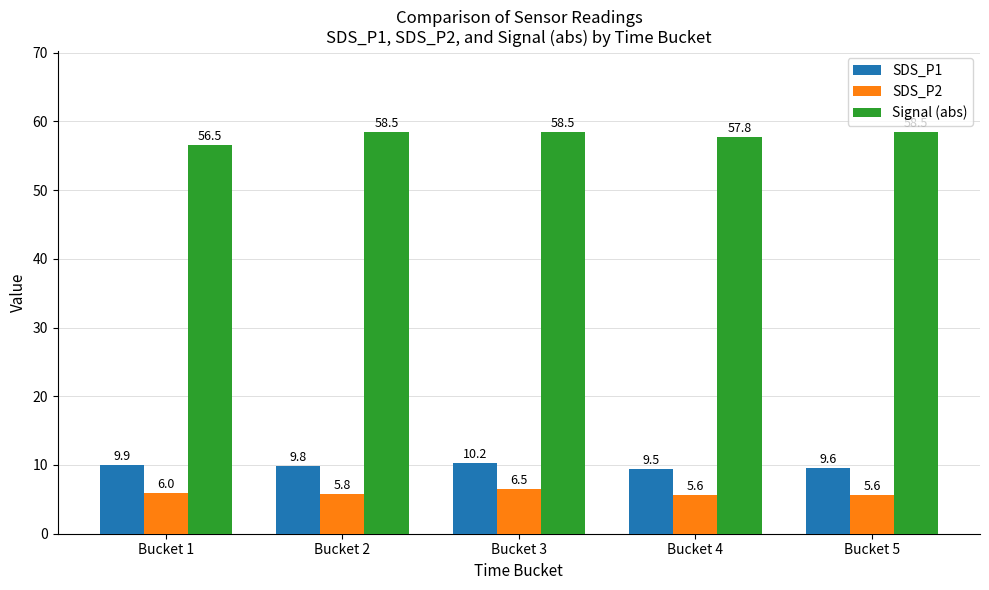

Which series changed the most between Bucket 1 and Bucket 3?

Signal (abs)